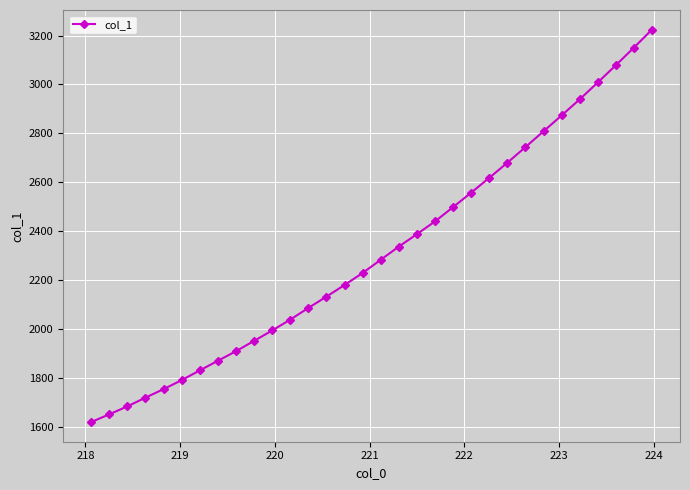

How many lines are shown in the chart?

1